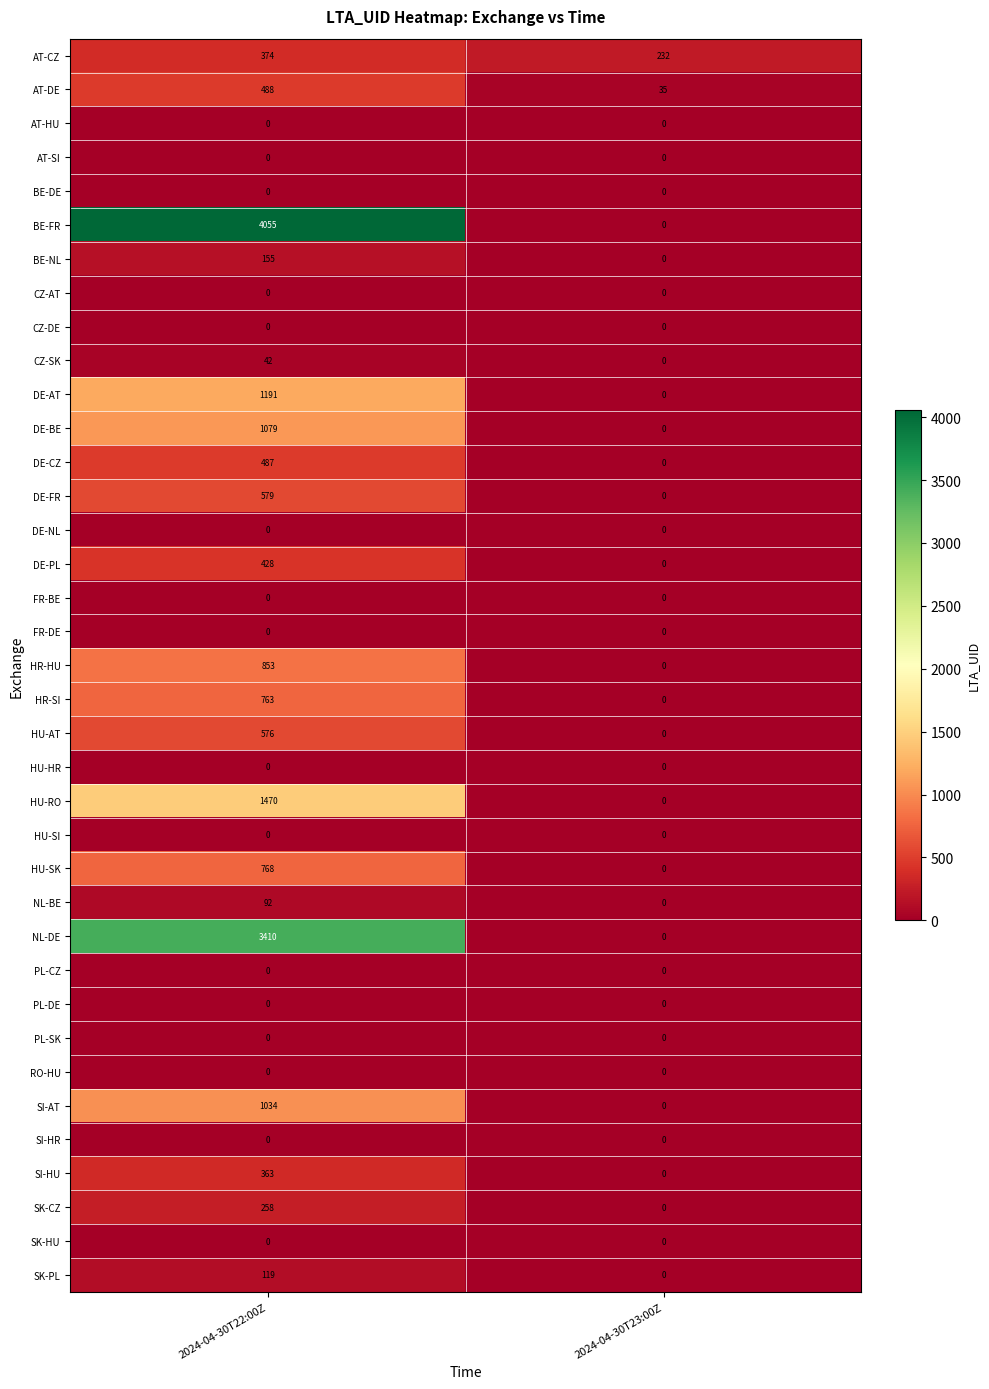

Which series has the largest range (max minus min)?

BE-FR